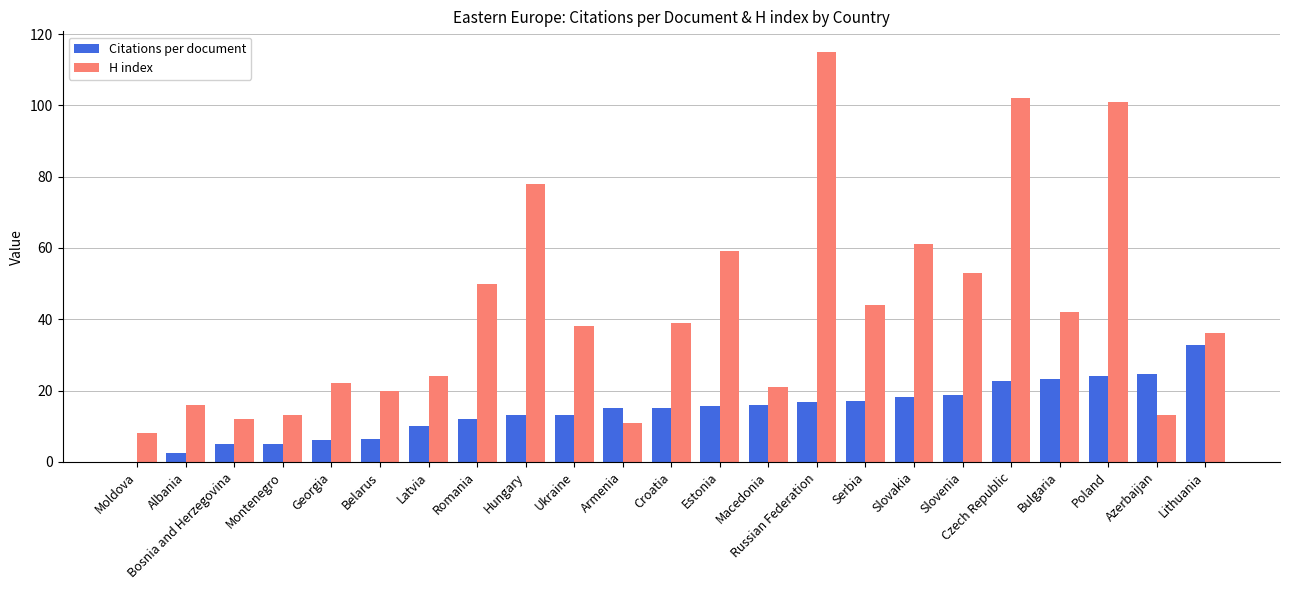

Count the number of data series in this chart.

2